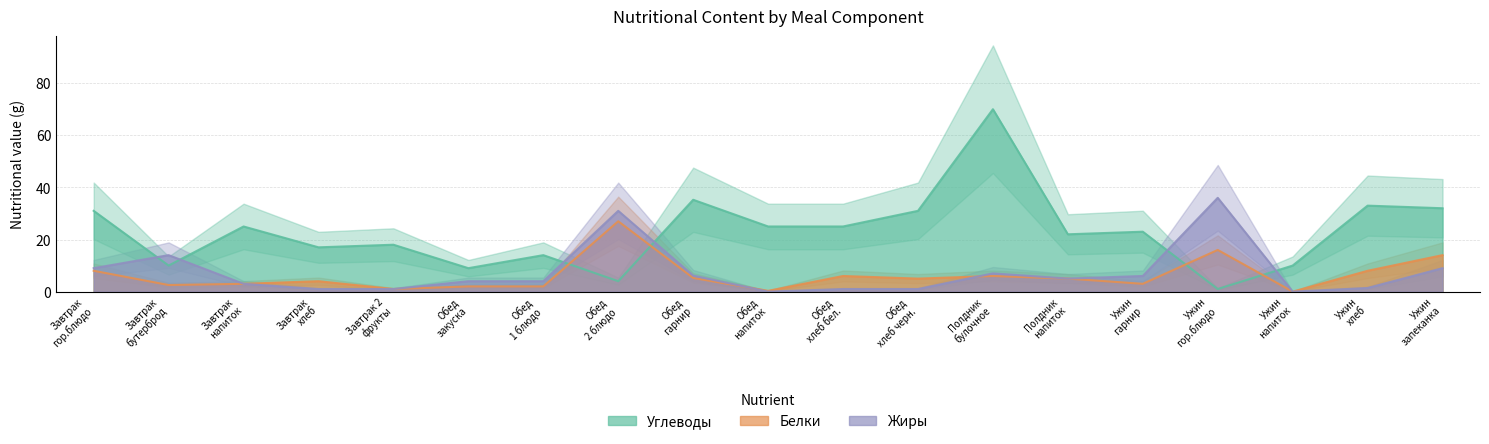

Which series ends up on top after the final intersection of Жиры and Углеводы?

Углеводы